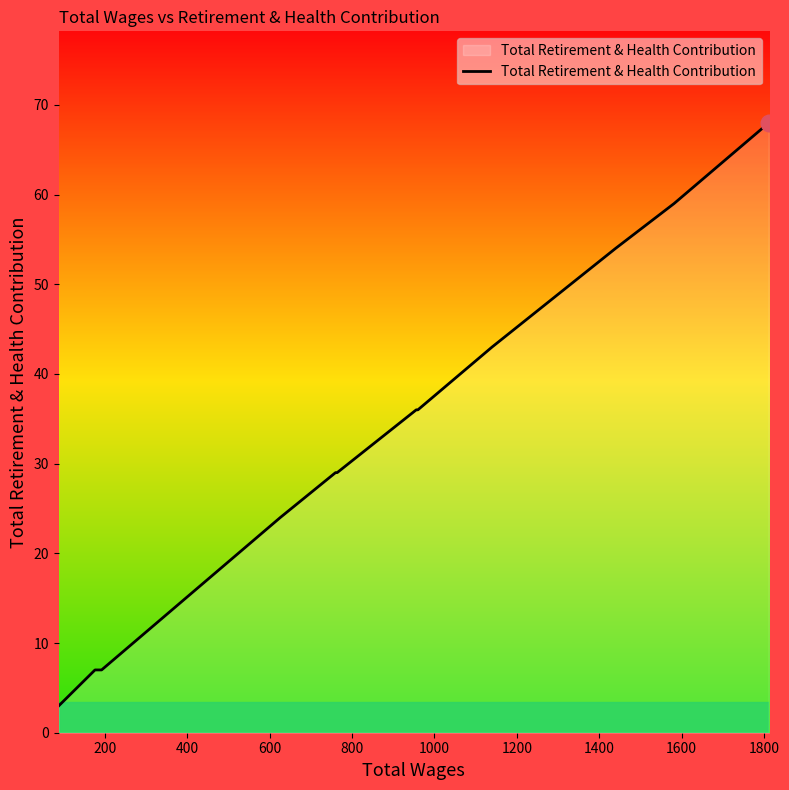

What is the maximum value shown in the chart?

68